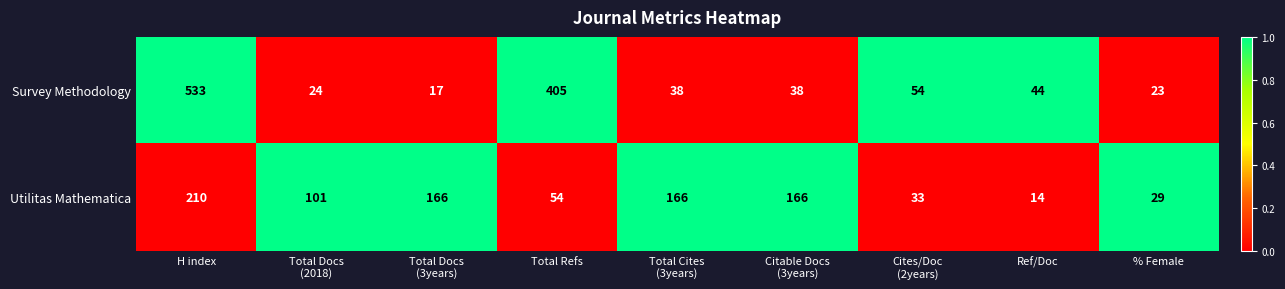

Which series has the largest total across all categories?

Survey Methodology